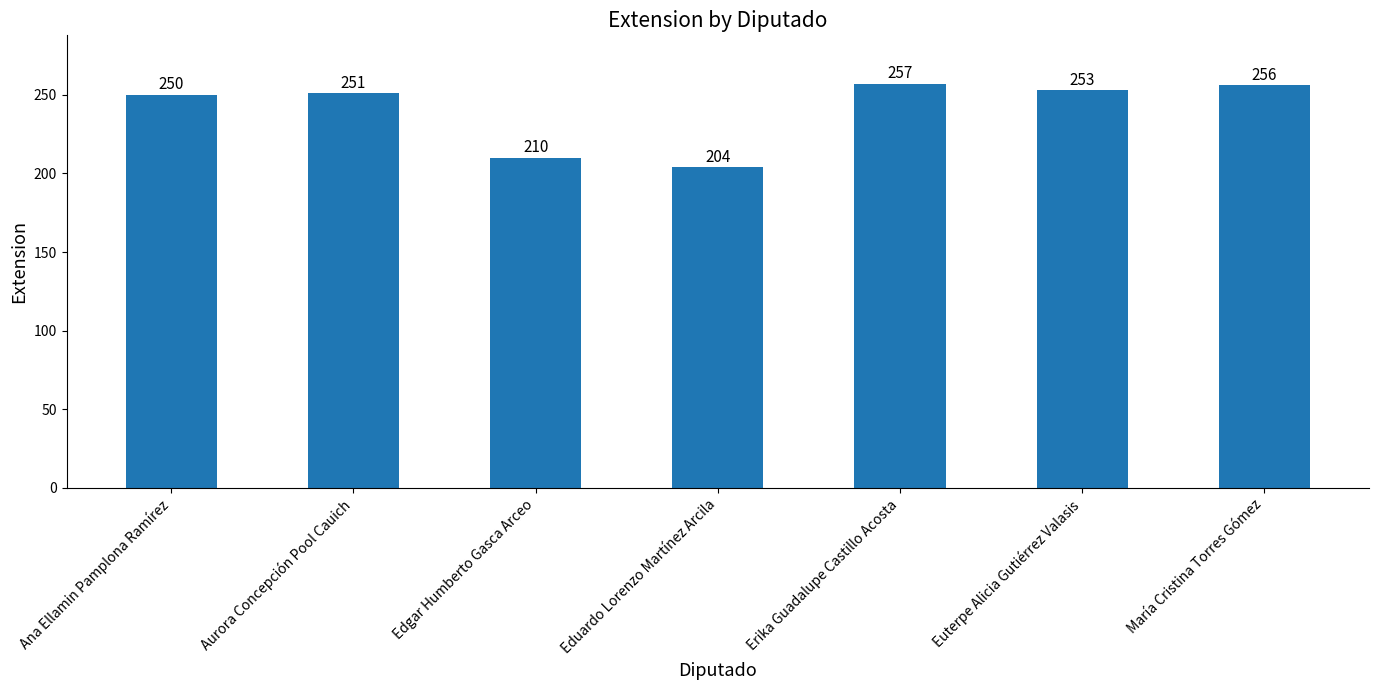

Rank the categories by value from highest to lowest.

Erika Guadalupe Castillo Acosta, María Cristina Torres Gómez, Euterpe Alicia Gutiérrez Valasis, Aurora Concepción Pool Cauich, Ana Ellamin Pamplona Ramírez, Edgar Humberto Gasca Arceo, Eduardo Lorenzo Martínez Arcila